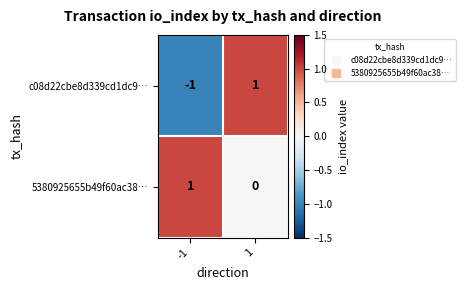

Reading left to right, extract all data points from this chart.

c08d22cbe8d339cd1dc9…: -1=-1	1=1
5380925655b49f60ac38…: -1=1	1=0